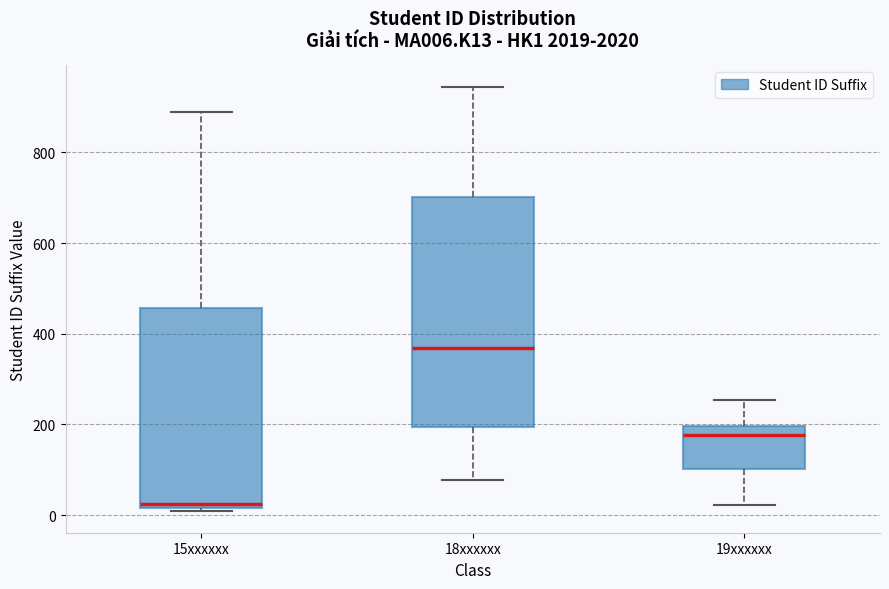

Reading left to right, transcribe this box plot: for each box, give where its median line is, the range the box spans, and where its two whiskers end, as read against the y-axis. The values are not printed on the chart, so give them approximately, as read against the axis.

15xxxxxx: median 20 (just above the box's lower edge), box 20 to 460, whiskers 0 to 880
18xxxxxx: median 360, box 200 to 700, whiskers 80 to 940
19xxxxxx: median 180, box 100 to 200, whiskers 20 to 260